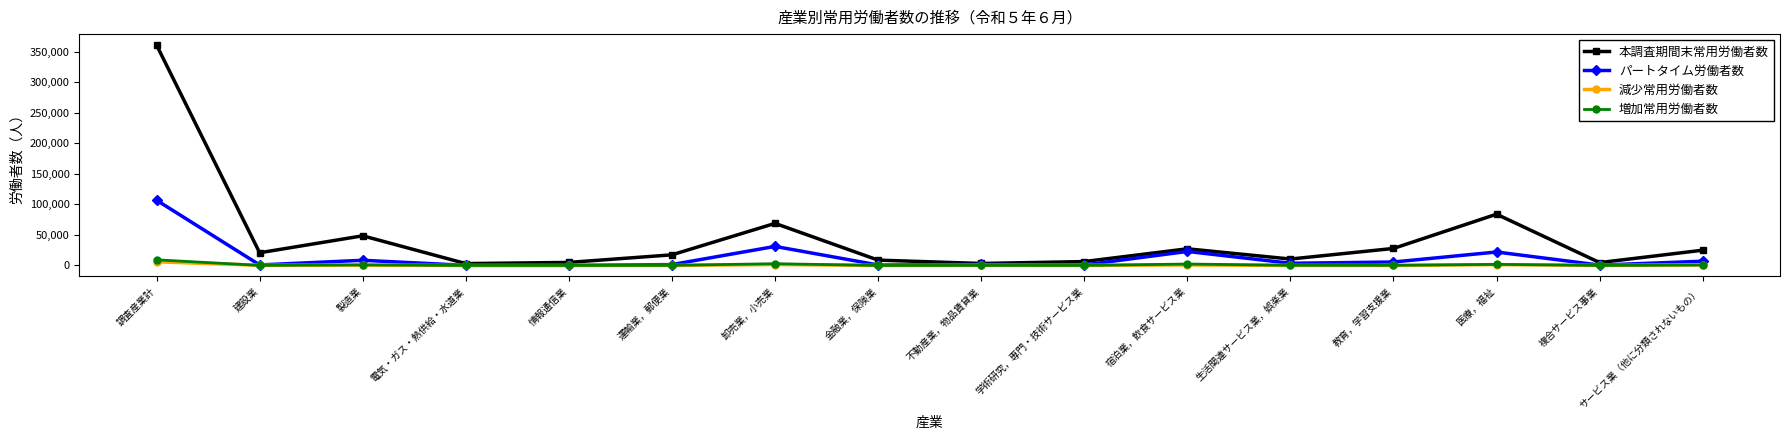

What position from the left is 電気・ガス・熱供給・水道業?

4